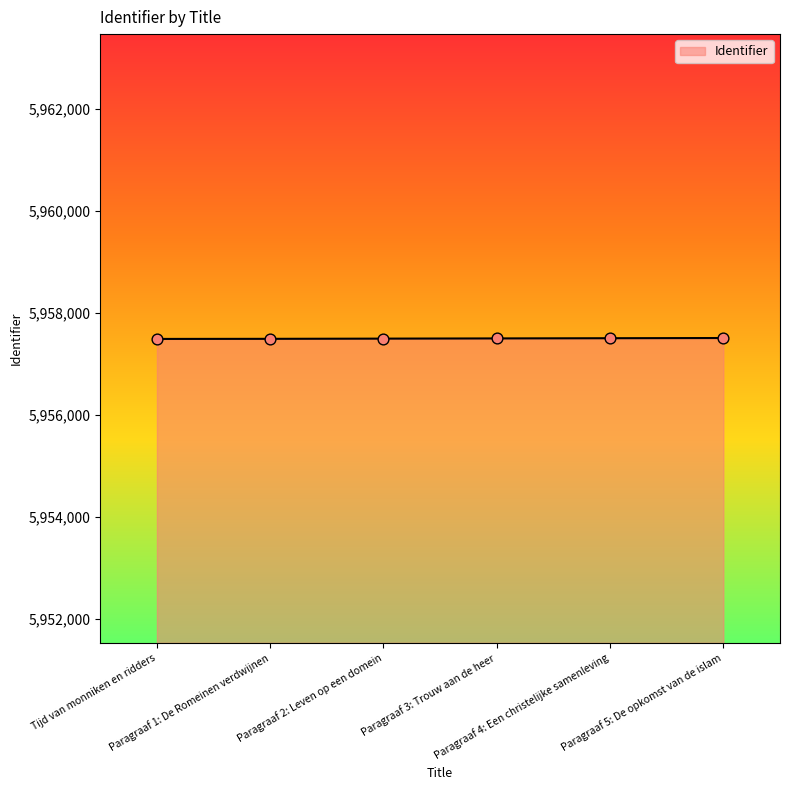

What is the change in value from Paragraaf 1: De Romeinen verdwijnen to Paragraaf 3: Trouw aan de heer?

+8